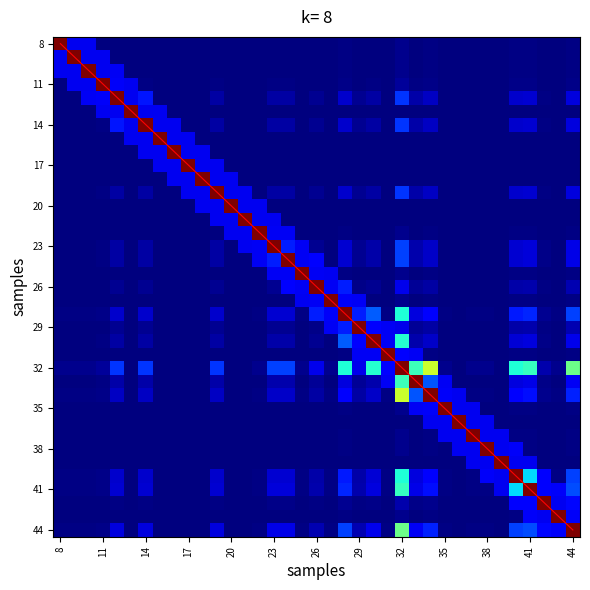

What is the difference between the maximum and minimum values in the 38 series?

1.0